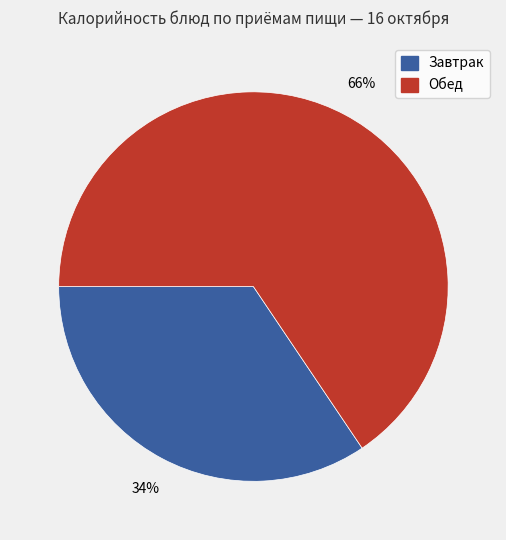

Does any single category account for the majority?

Yes